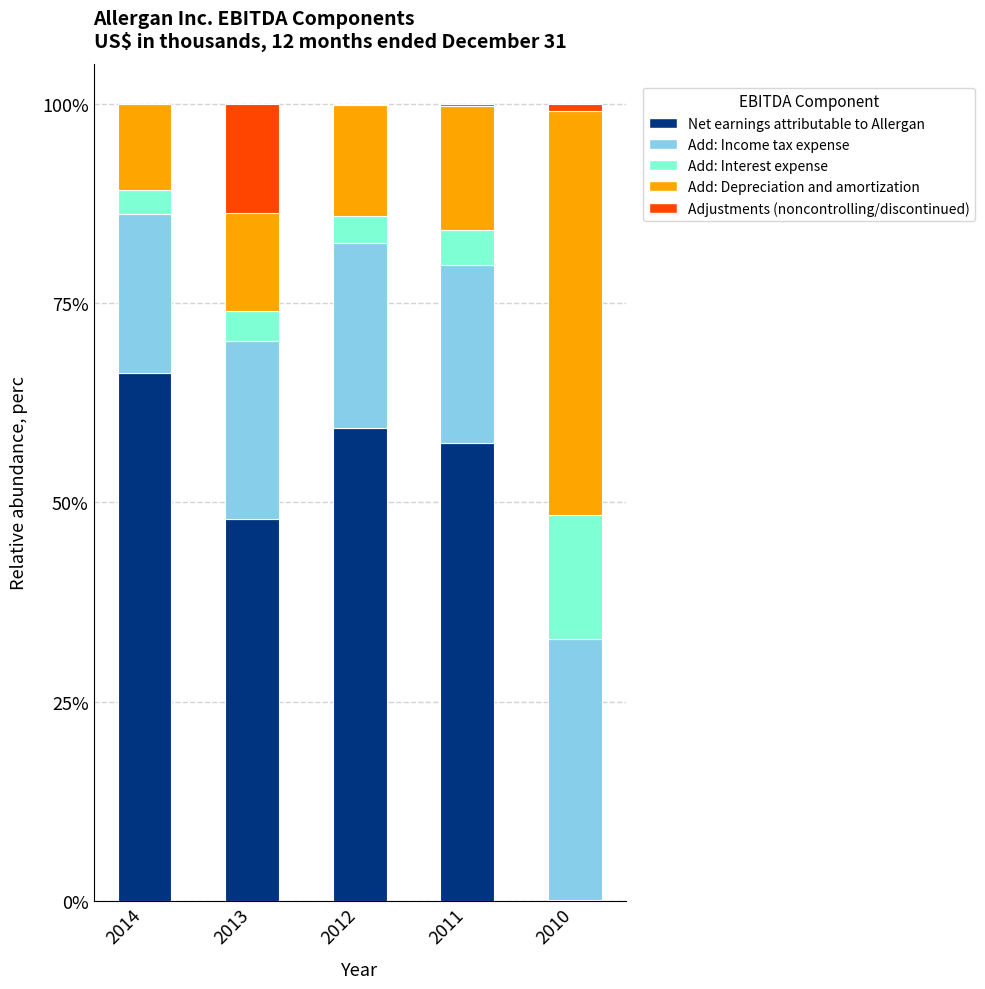

Does the chart contain stacked bars?

Yes